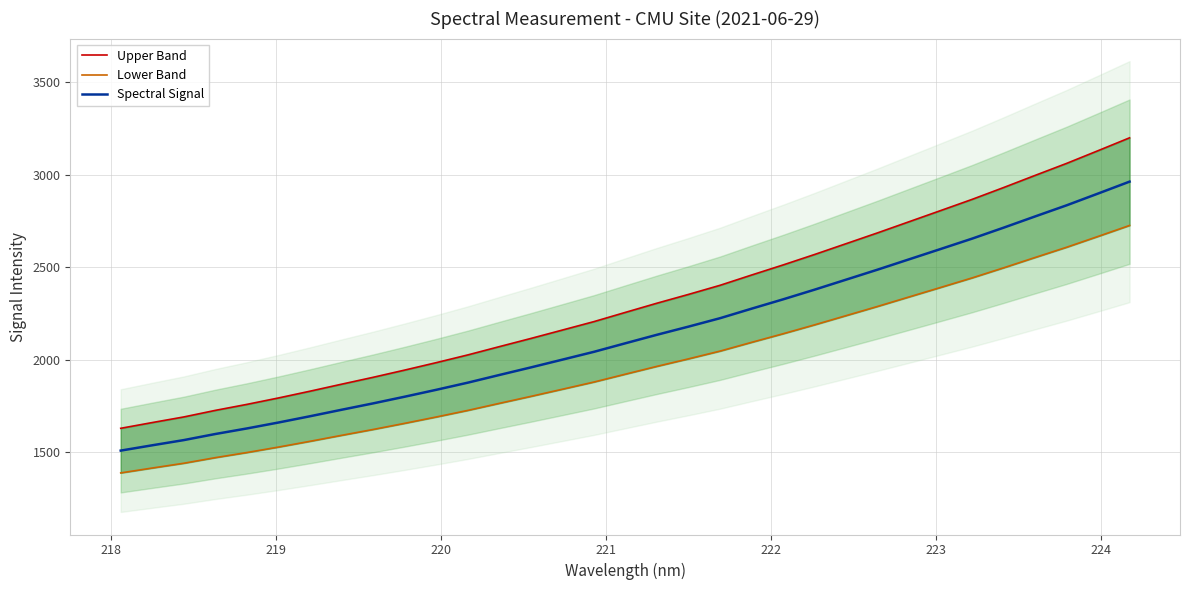

What is the lowest value of the Spectral Signal series?

1507.9